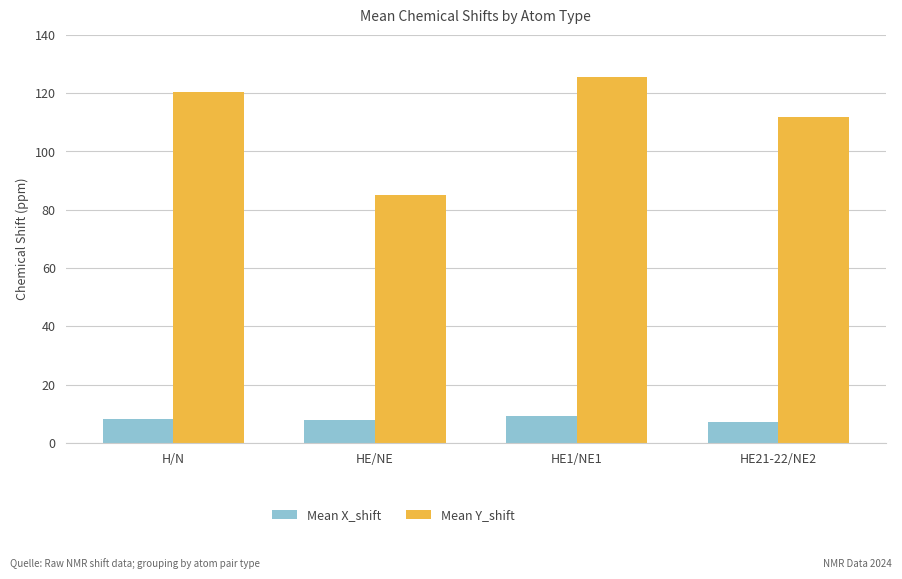

Between H/N and HE1/NE1, which series saw the biggest shift?

Mean Y_shift